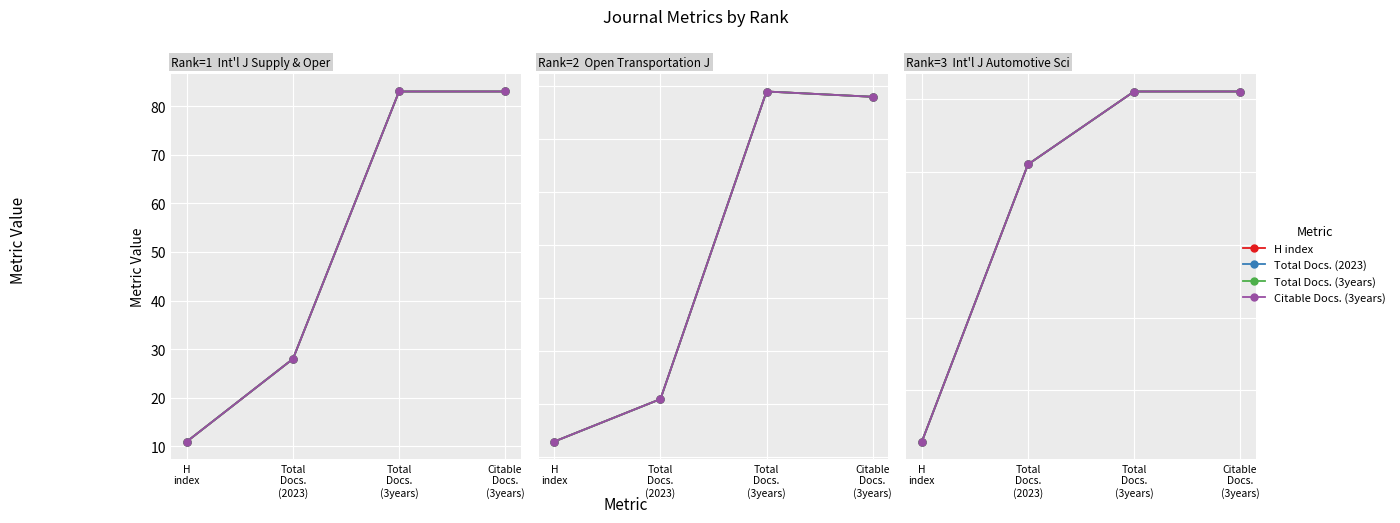

Between Total
Docs.
(2023) and Total
Docs.
(3years), which series saw the biggest shift?

H index